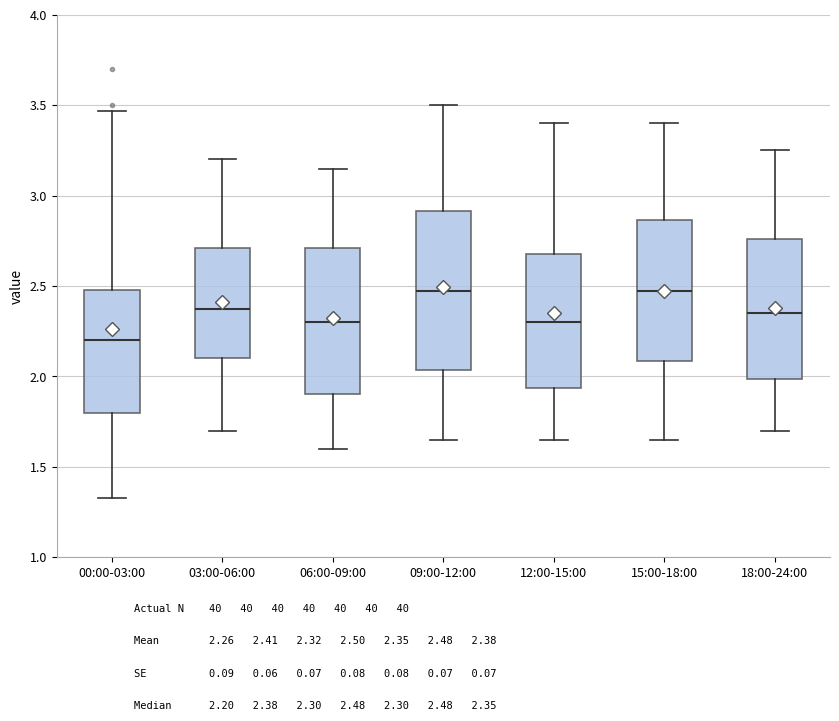

Reading left to right, read every box against the y-axis: the position of its median line, the range the box covers, and the ends of its whiskers. The values are not printed on the chart, so give them approximately, as read against the axis.

00:00-03:00: median 2.20, box 1.80 to 2.50, whiskers 1.35 to 3.45
03:00-06:00: median 2.40, box 2.10 to 2.70, whiskers 1.70 to 3.20
06:00-09:00: median 2.30, box 1.90 to 2.70, whiskers 1.60 to 3.15
09:00-12:00: median 2.50, box 2.05 to 2.90, whiskers 1.65 to 3.50
12:00-15:00: median 2.30, box 1.95 to 2.70, whiskers 1.65 to 3.40
15:00-18:00: median 2.50, box 2.10 to 2.85, whiskers 1.65 to 3.40
18:00-24:00: median 2.35, box 2.00 to 2.75, whiskers 1.70 to 3.25